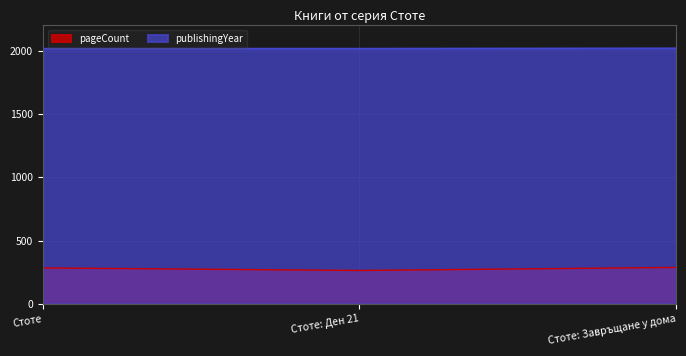

Reading left to right, what are all the values shown in this chart?

pageCount: 284	264	288
publishingYear: 2018	2018	2020